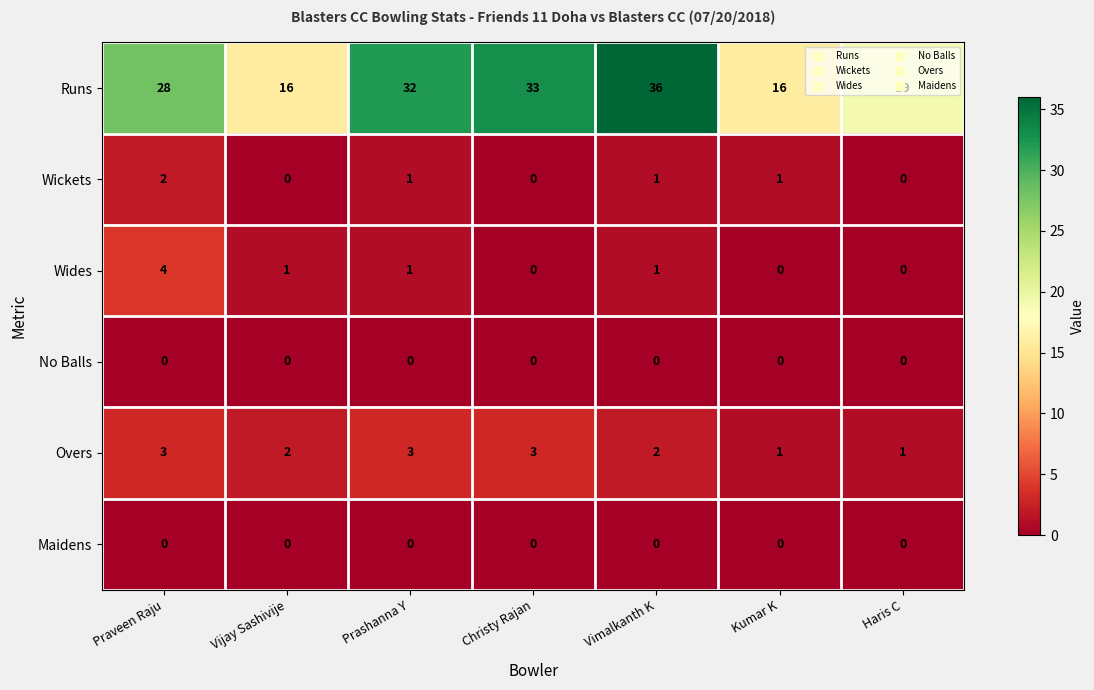

Which category has the highest value across all series?

Vimalkanth K